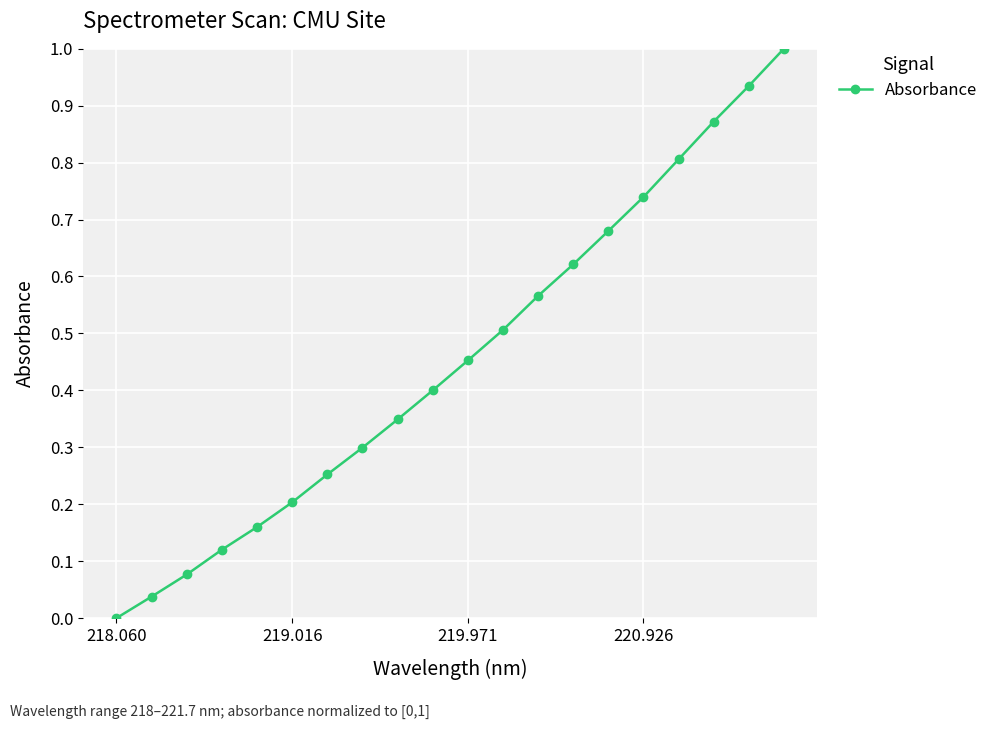

True or false: there are more than 1 points higher than both neighbors.

False